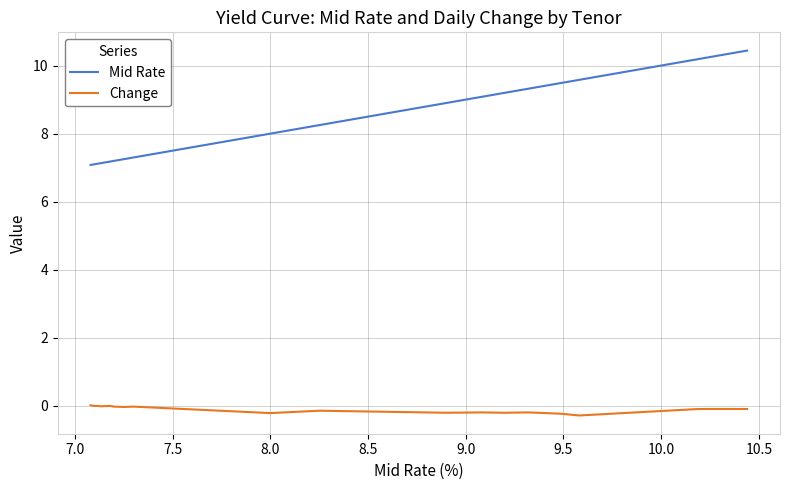

Which series has the largest total across all categories?

Mid Rate